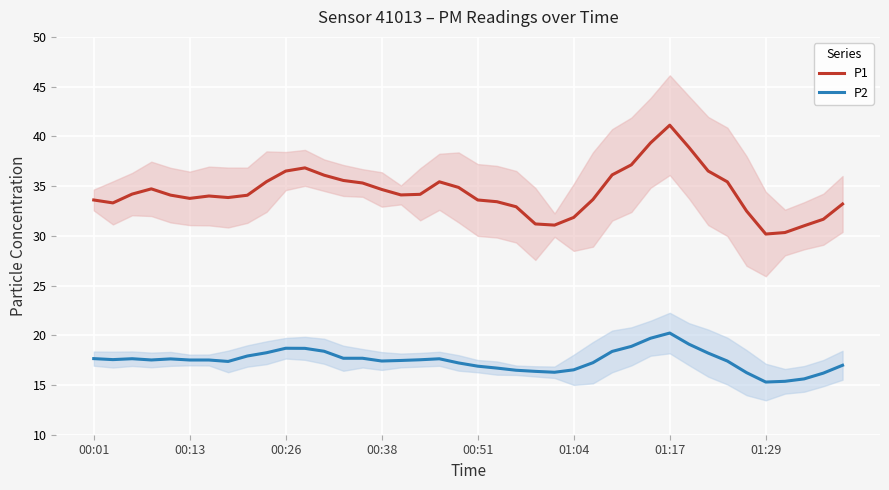

List the series in order of their peak value, lowest first.

P2, P1